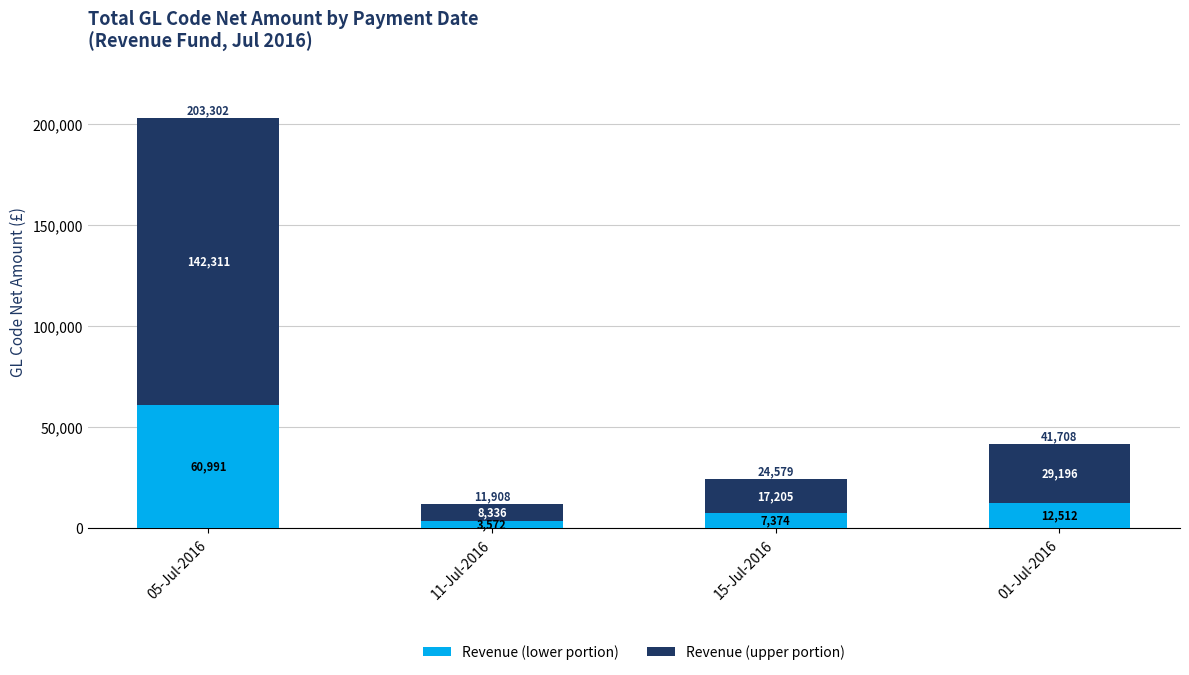

At which category is the sum across all series the highest?

05-Jul-2016